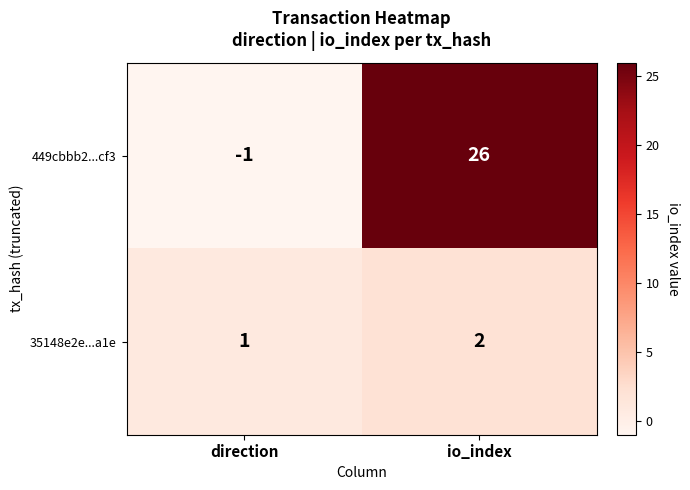

List the series in order of their peak value, lowest first.

35148e2e...a1e, 449cbbb2...cf3